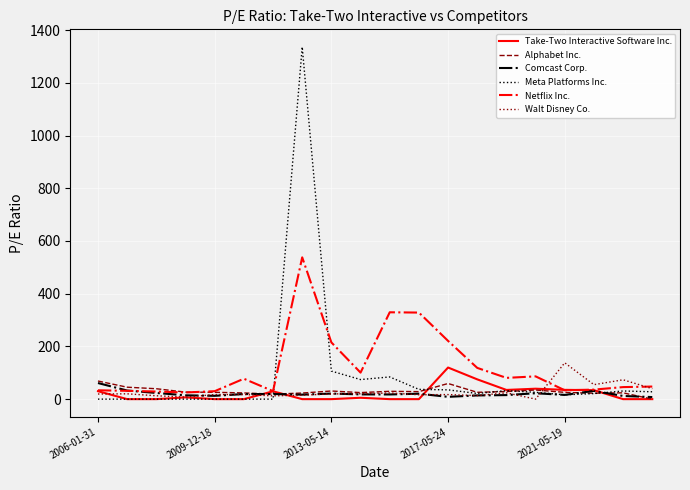

Which series has the widest spread of values?

Meta Platforms Inc.